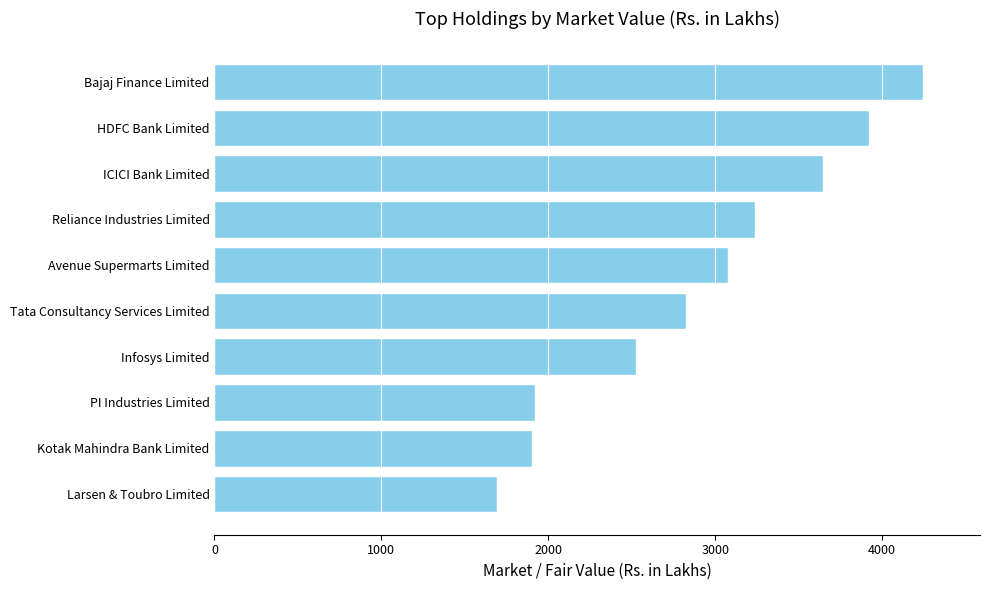

What is the value of the 4th bar from the top?

3240.0